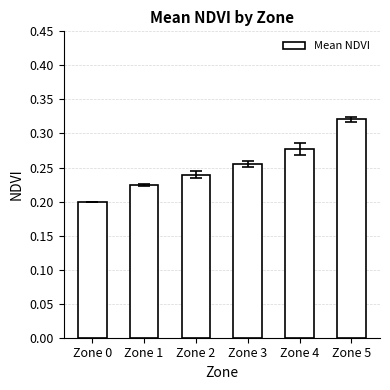

The chart shows a value of 0.3 at Zone 1. True or false?

False